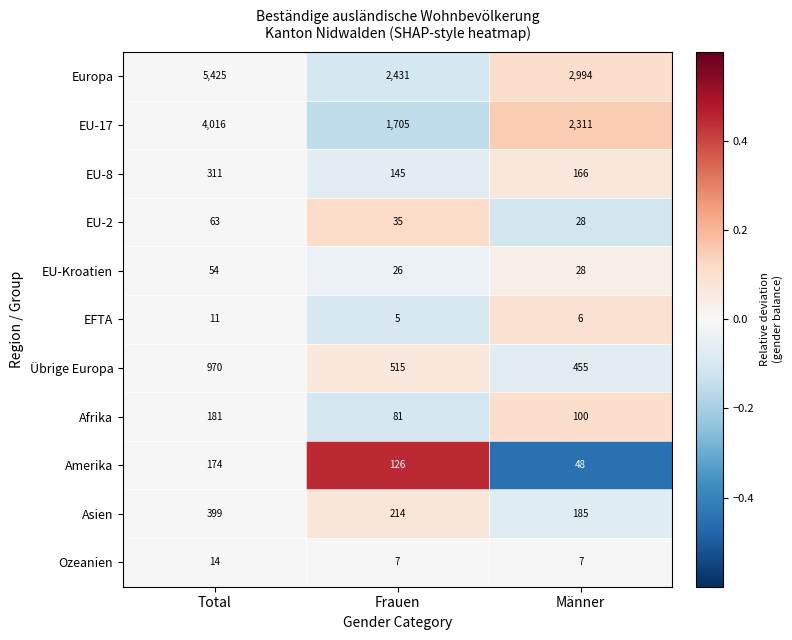

What is the greatest value displayed?

5425